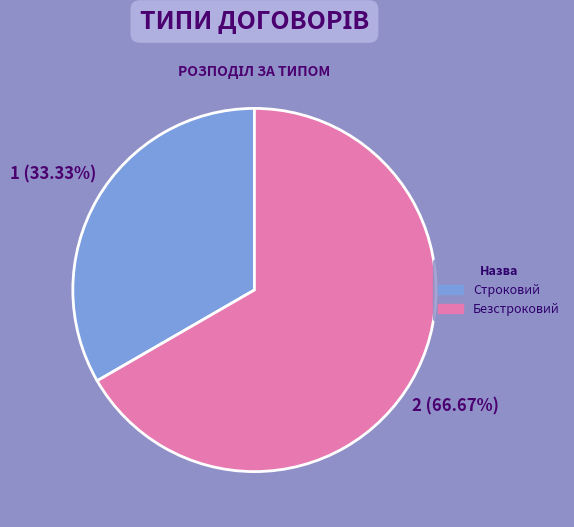

To the nearest percent, what is the difference between the Строковий and Безстроковий slice percentages?

33%